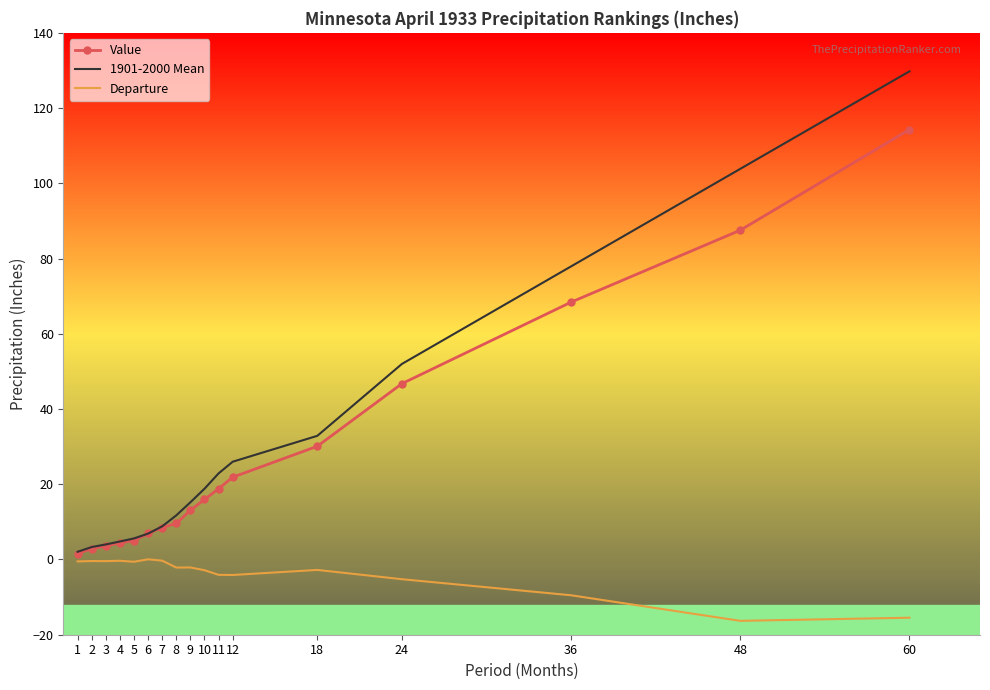

At which category is the sum across all series the highest?

60